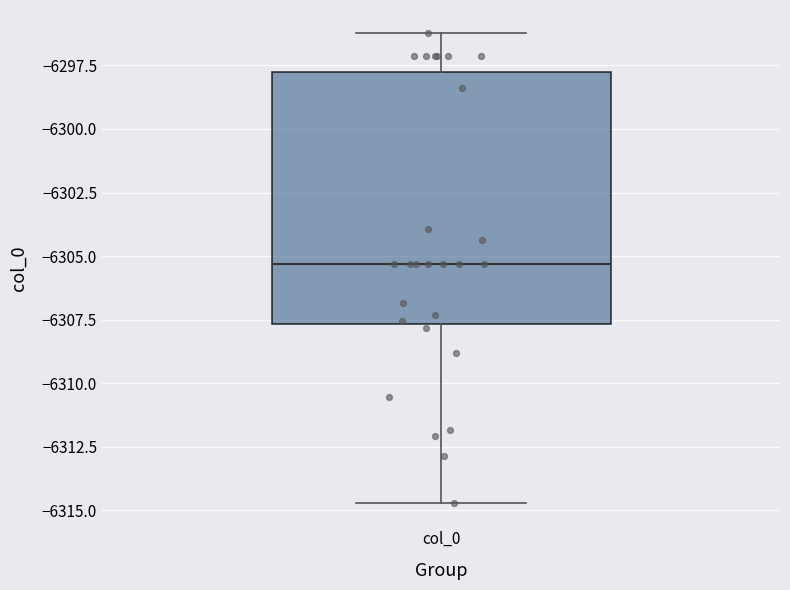

Transcribe this box plot: give where the median line is, the range the box spans, and where the two whiskers end, as read against the y-axis. The values are not printed on the chart, so give them approximately, as read against the axis.

median -6305.5, box -6307.5 to -6297.5, whiskers -6314.5 to -6296.0